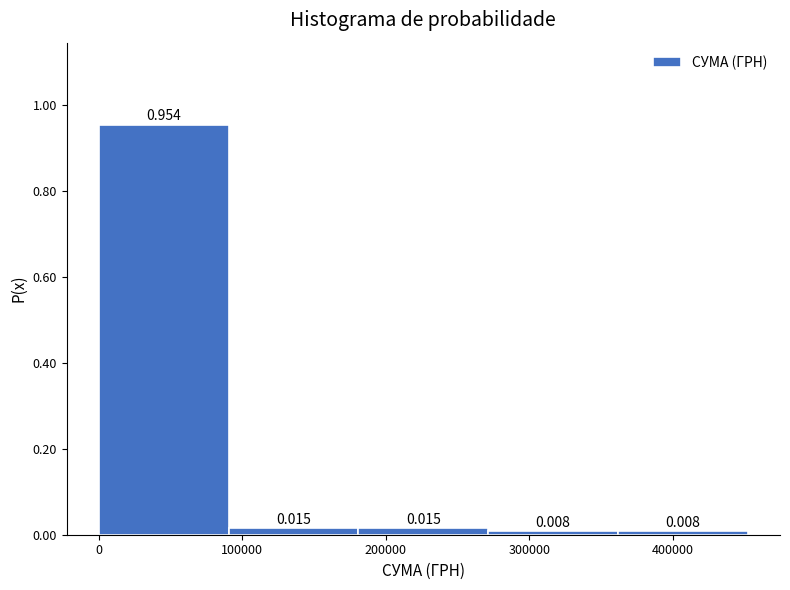

How tall is the bar that spans 360000 to 450000 on the x-axis? The bar edges are not printed on the chart, so give them approximately, as read against the axis.

0.008